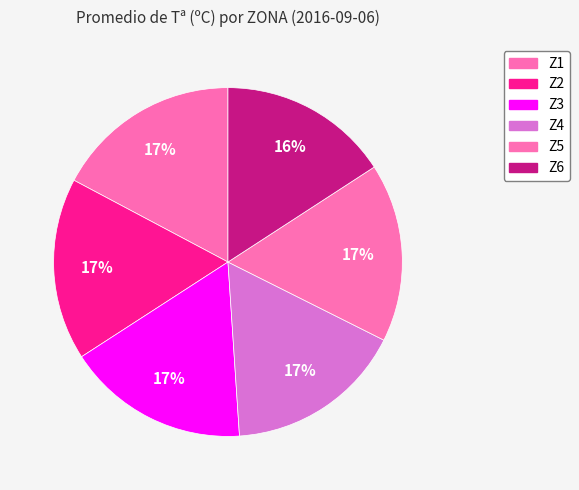

Count the number of slices in the pie.

6